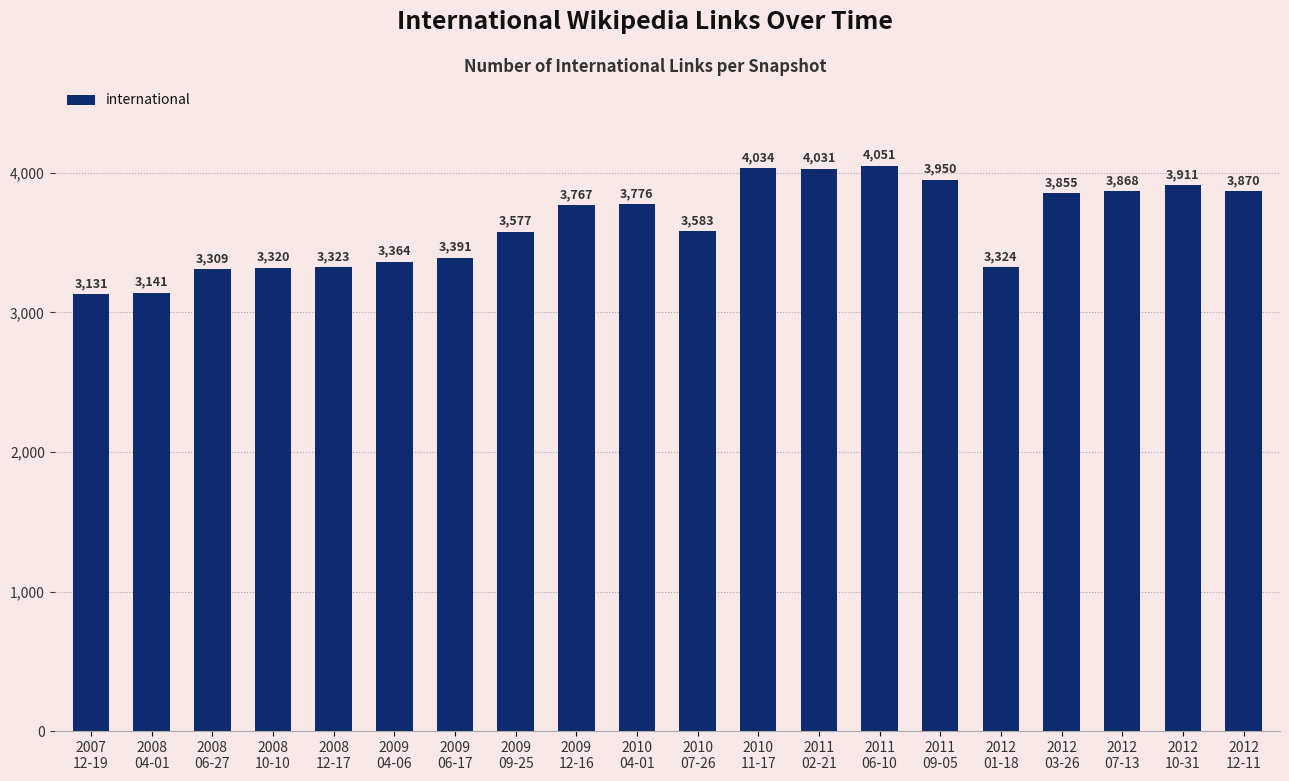

Reading left to right, transcribe all the data shown in this chart.

3131	3141	3309	3320	3323	3364	3391	3577	3767	3776	3583	4034	4031	4051	3950	3324	3855	3868	3911	3870